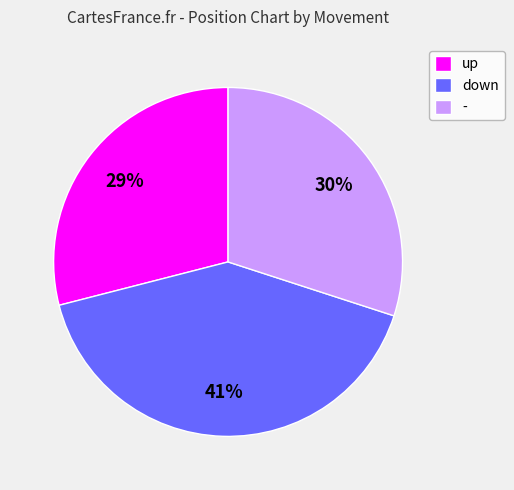

Between up and down, which is larger?

down